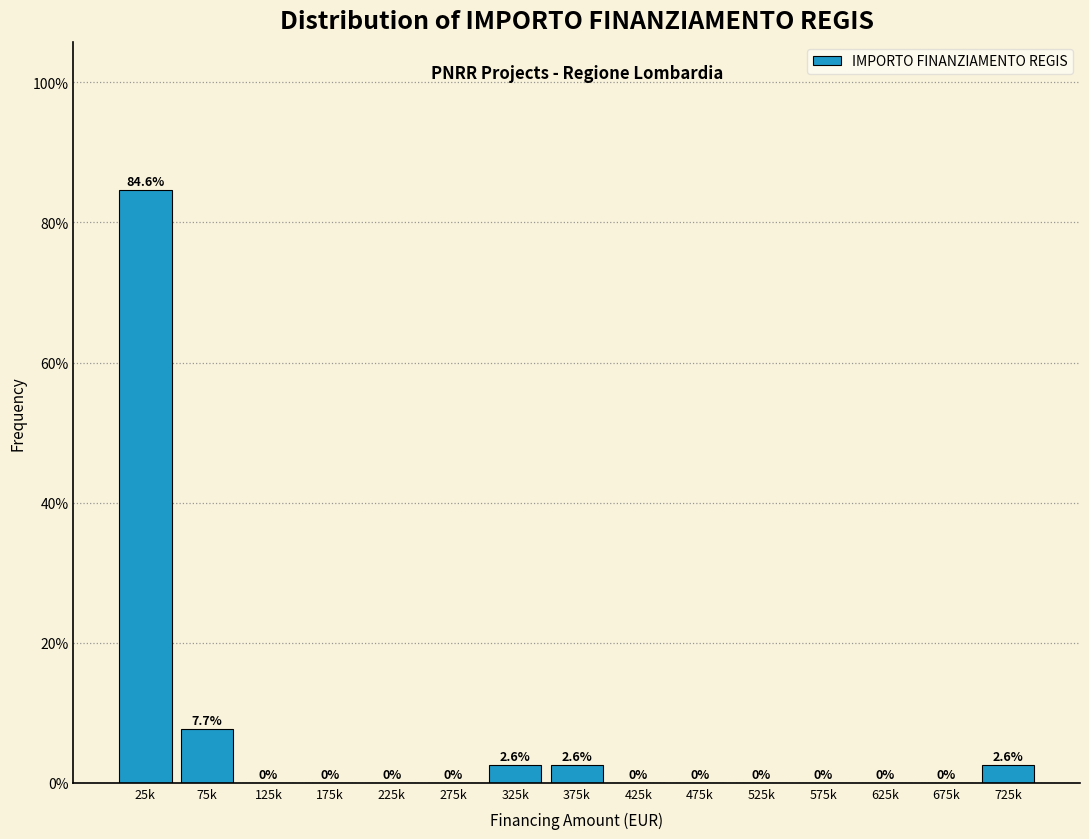

Reading left to right, list all the values displayed in this chart.

25k=84.6	75k=7.7	125k=0.0	175k=0.0	225k=0.0	275k=0.0	325k=2.6	375k=2.6	425k=0.0	475k=0.0	525k=0.0	575k=0.0	625k=0.0	675k=0.0	725k=2.6